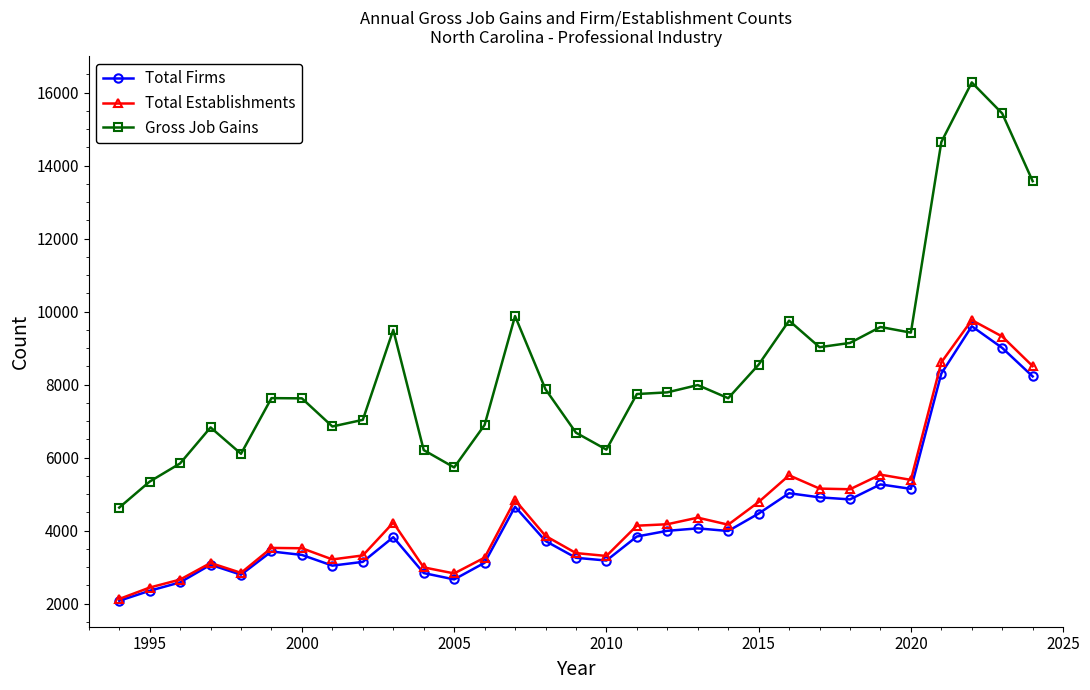

Which series has the largest total across all categories?

Gross Job Gains